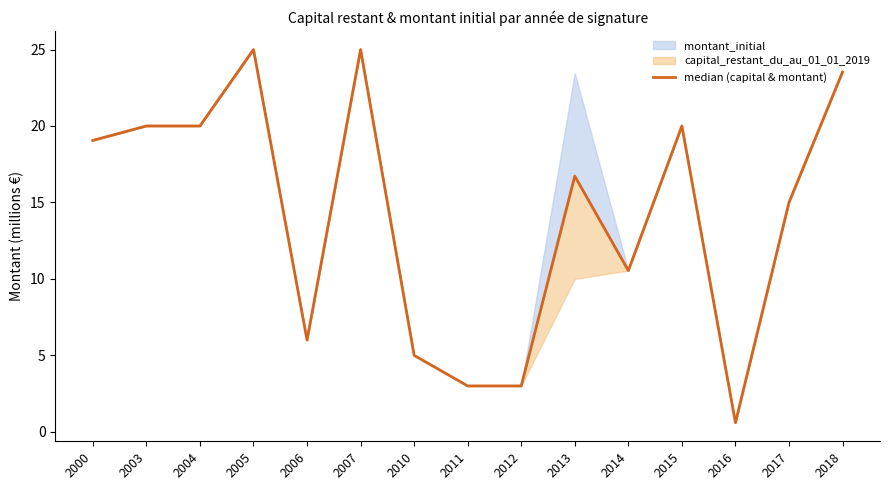

Is it true that the value at 2004 is 20.0?

True